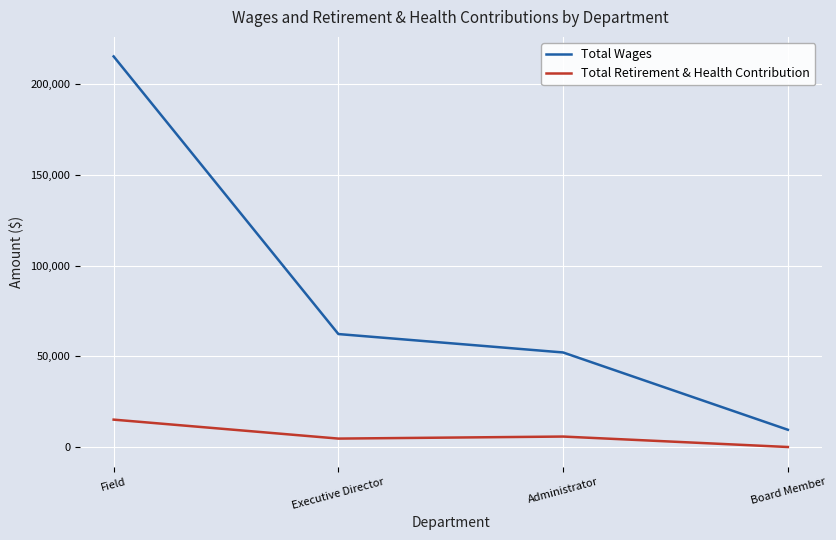

Is it true that Total Wages equals 215229 at Field?

True